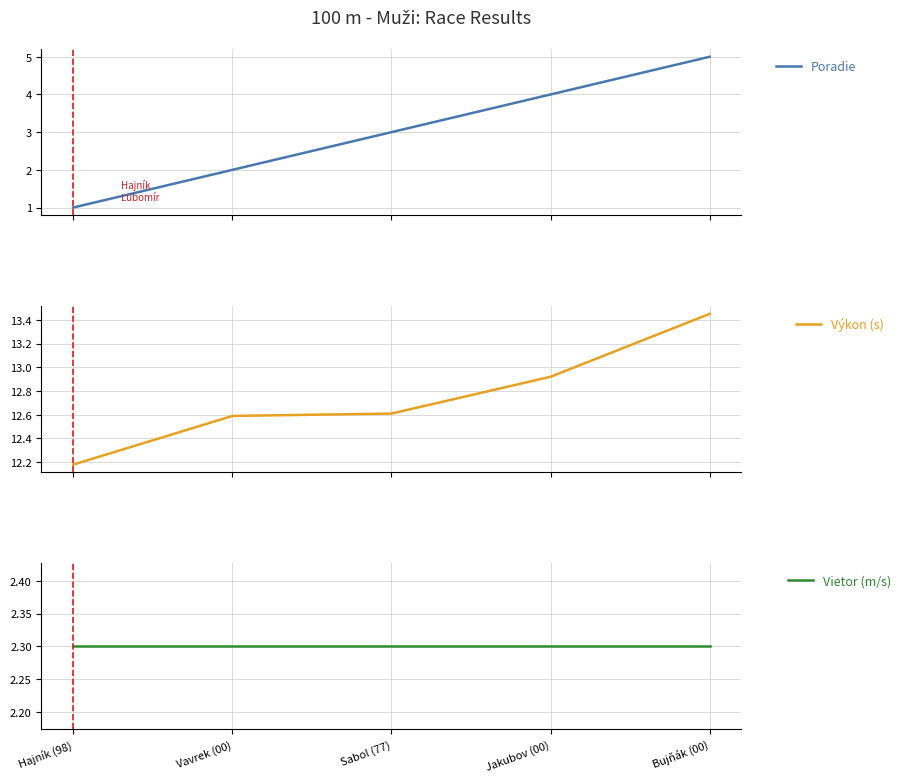

What is the sum of the Poradie values at Sabol (77) and Bujňák (00)?

8.0